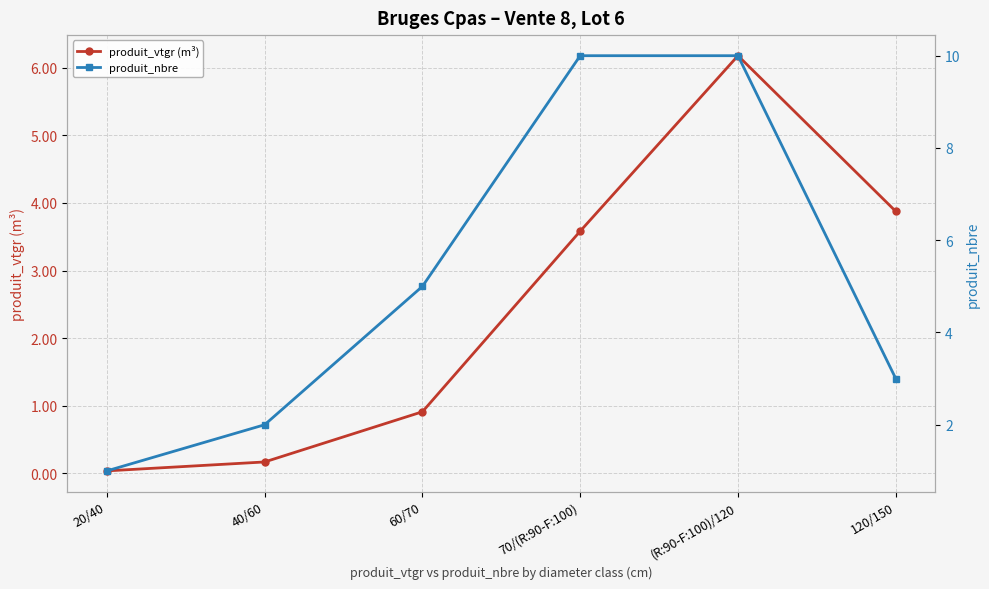

What is the label of the 3rd point from the right?

70/(R:90-F:100)